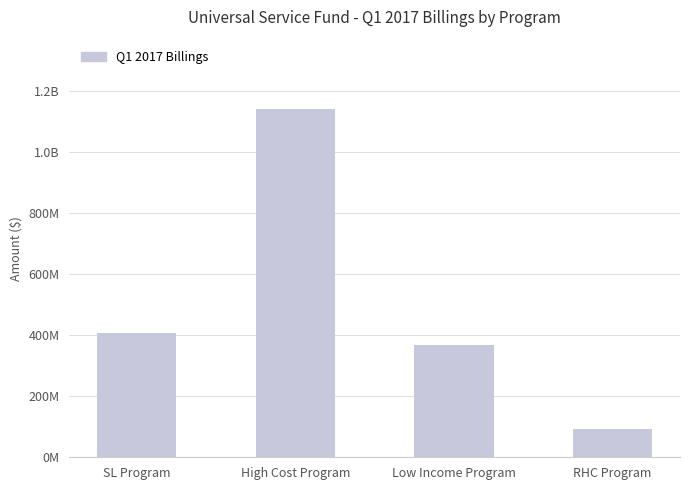

Does the chart contain any negative values?

No